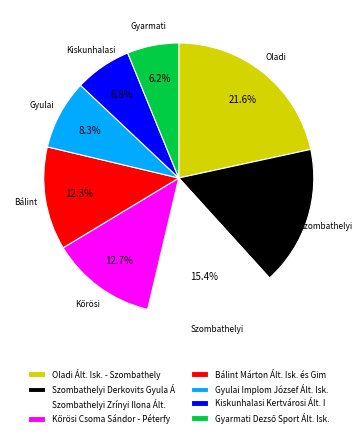

What portion of the pie excludes Szombathelyi Derkovits Gyula Á?

83.3%